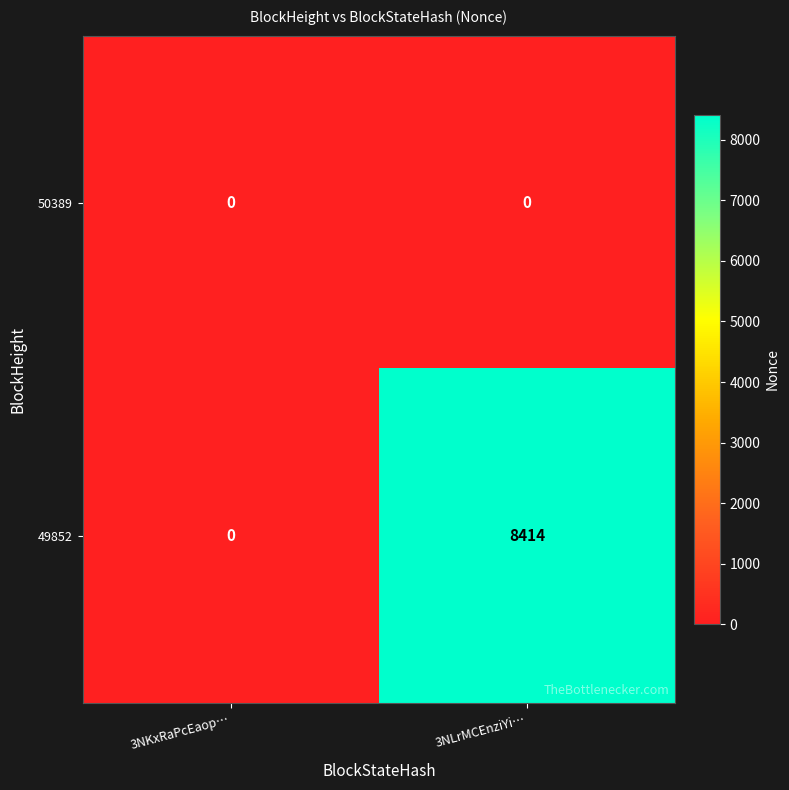

List the series in order of their peak value, highest first.

49852, 50389